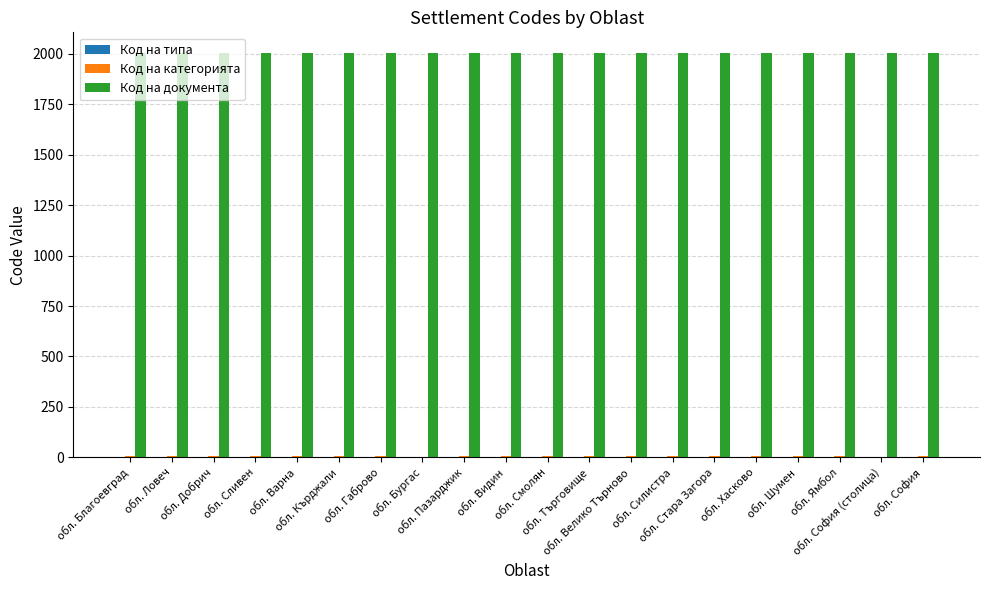

What is the maximum value shown in the chart?

2007